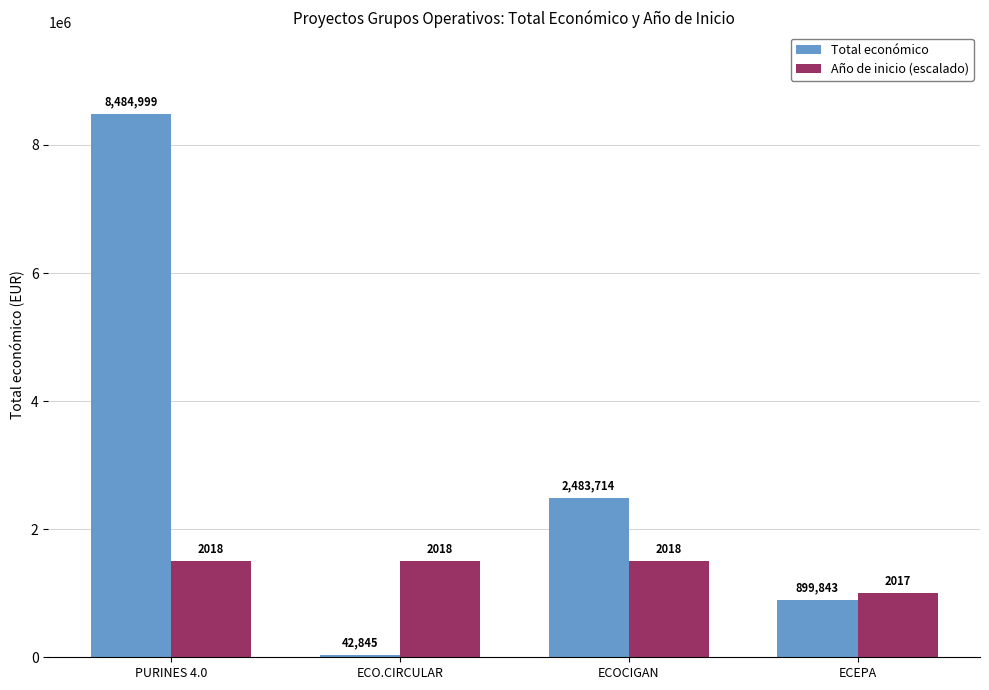

Which series has the largest total across all categories?

Total económico